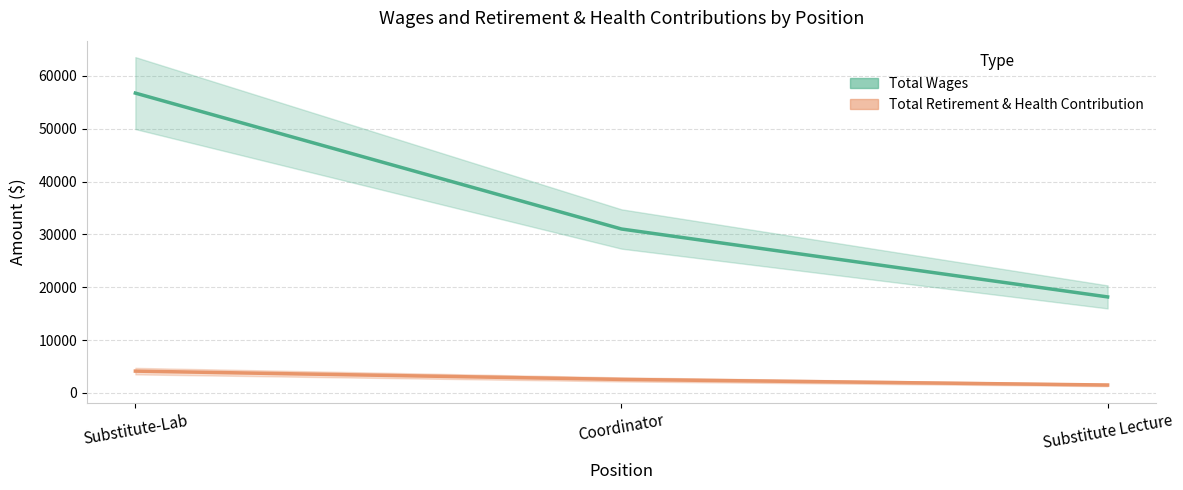

Which series has the largest range (max minus min)?

Total Wages